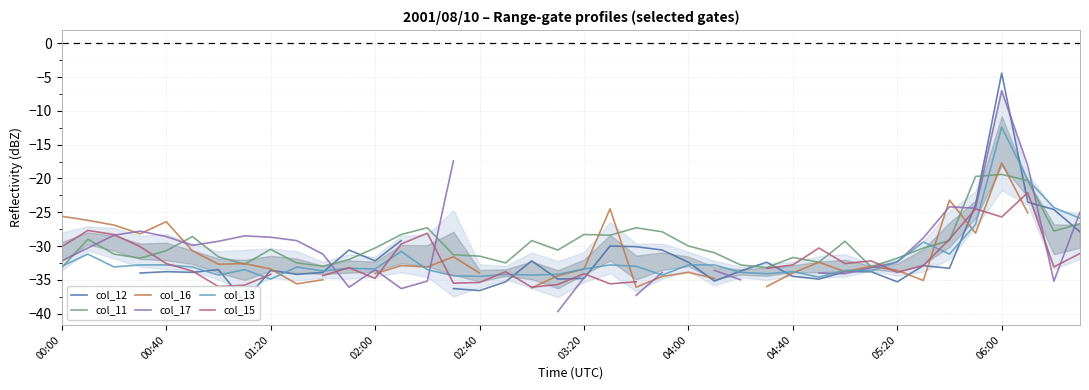

What is the maximum value for col_13?

-12.4